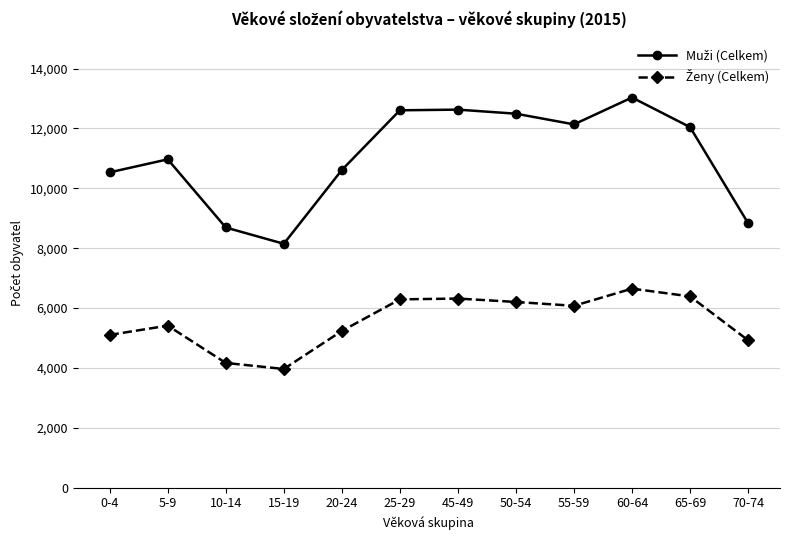

At how many categories does at least one series exceed 6705?

12